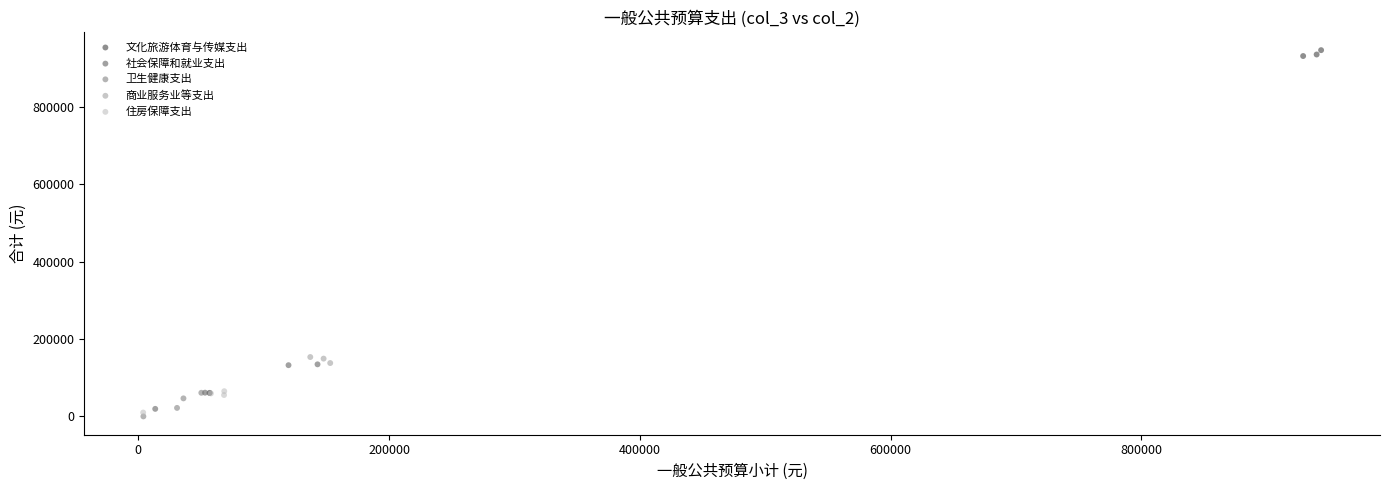

What are all the series names shown in the legend?

文化旅游体育与传媒支出, 社会保障和就业支出, 卫生健康支出, 商业服务业等支出, 住房保障支出